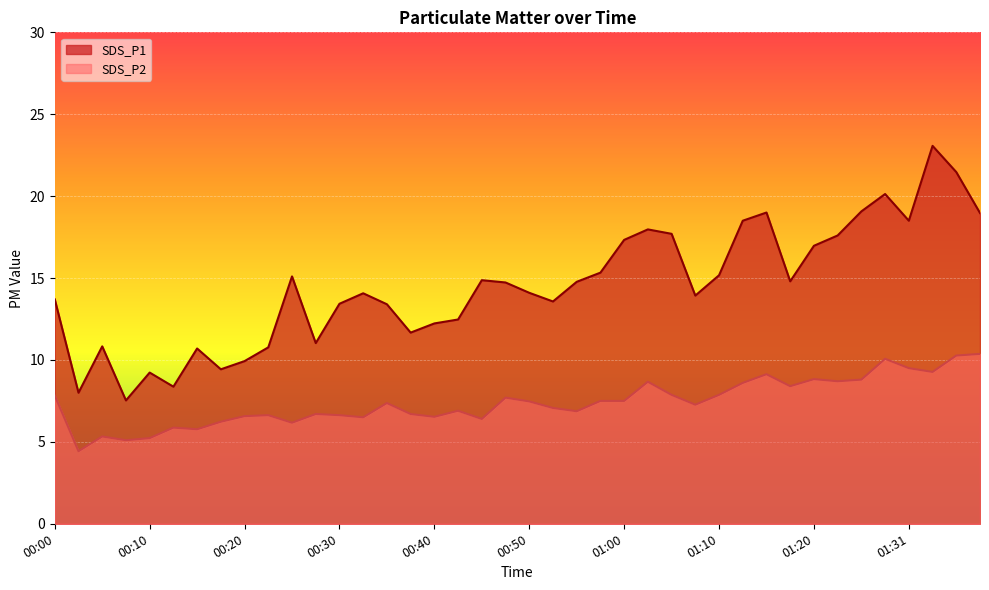

Where is the first local minimum for SDS_P1?

00:03